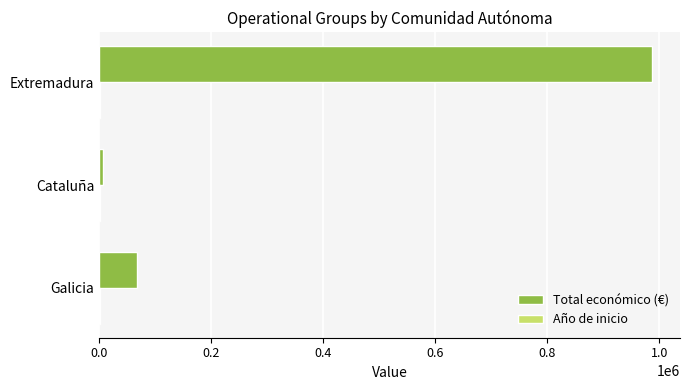

Which series changed the most between Galicia and Extremadura?

Total económico (€)